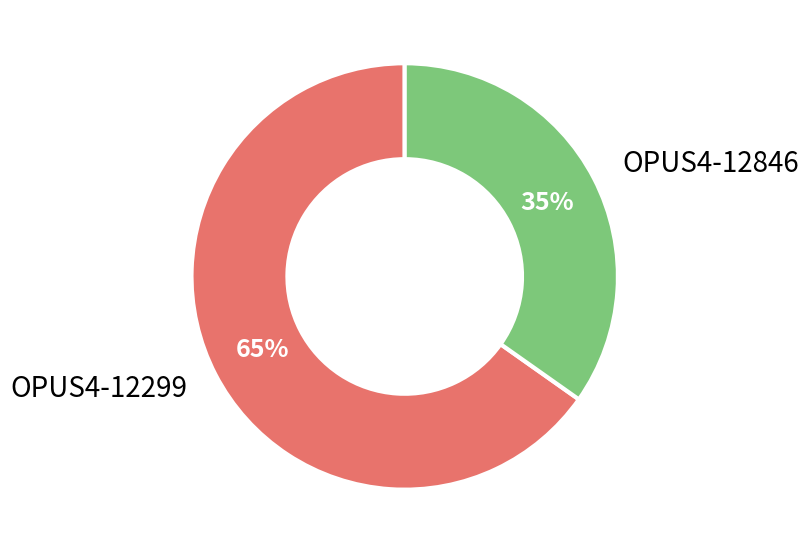

How many slices are in this pie chart?

2